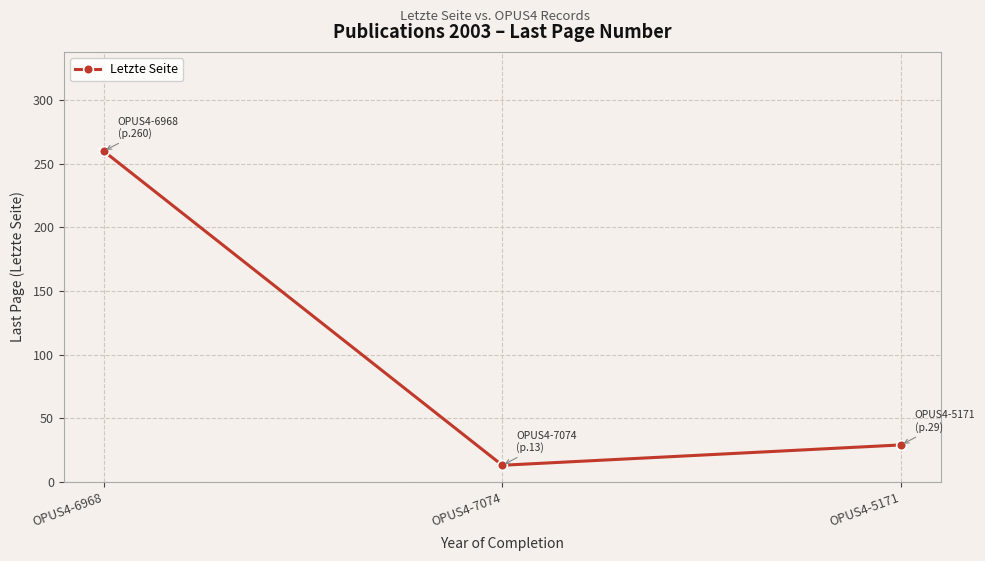

Is it true that the value at OPUS4-6968 is 366?

False